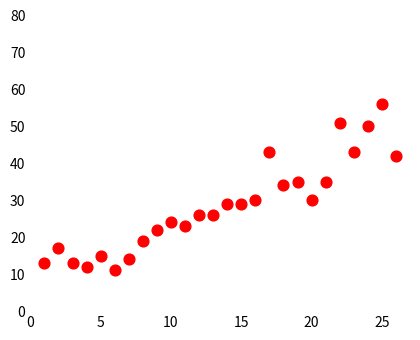

What is the range of Y values (max minus min)?

45